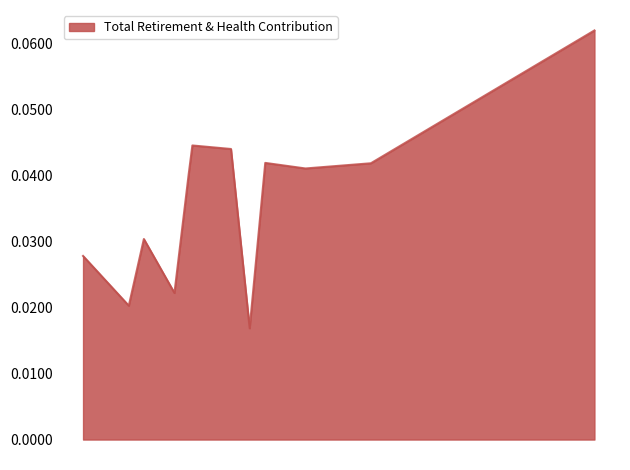

Is this an area chart (filled region under the line)?

Yes